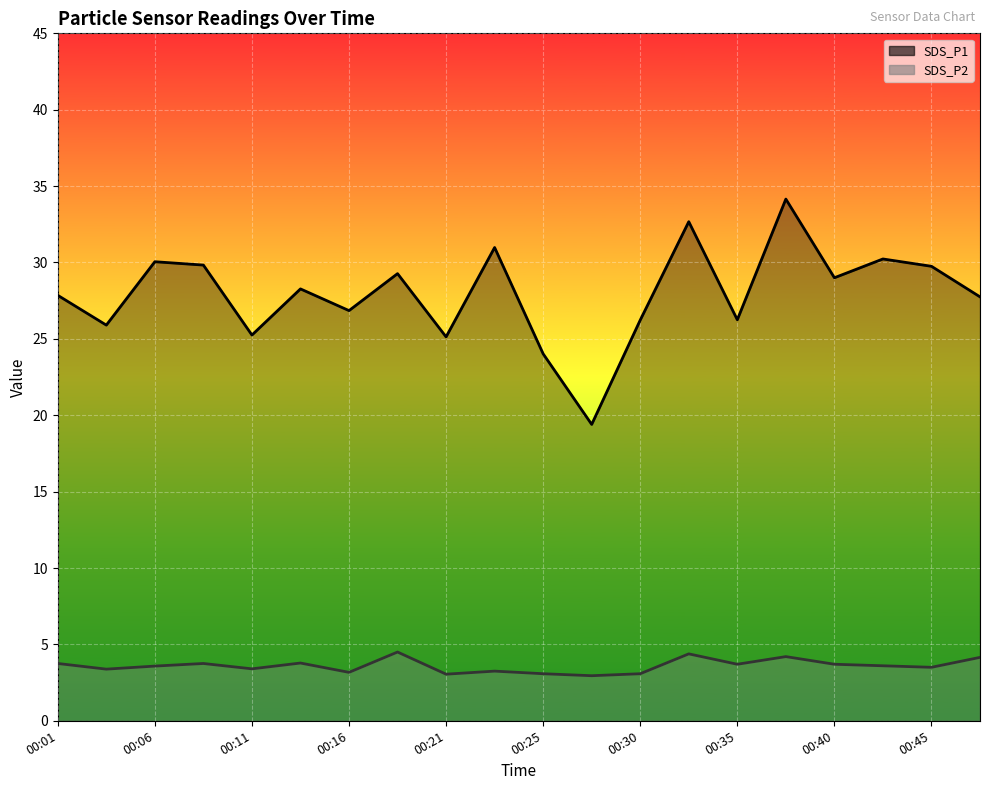

True or false: SDS_P1 has a value of 18.6 at 00:33.

False